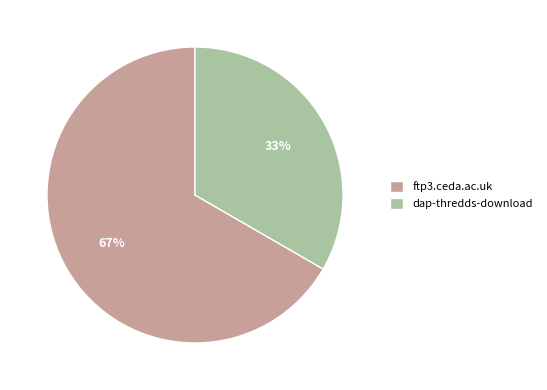

Combined, do ftp3.ceda.ac.uk and dap-thredds-download account for over 50%?

Yes